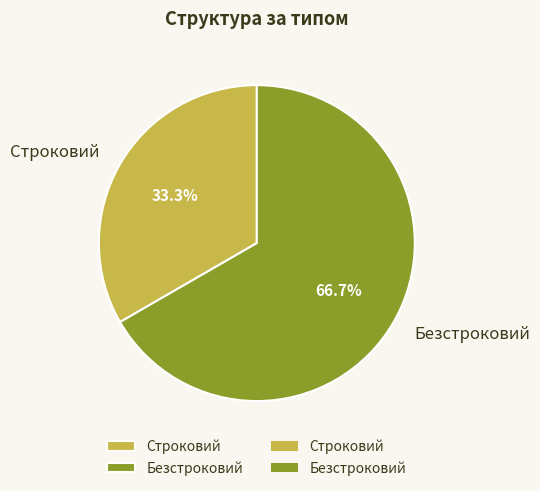

To the nearest percent, what is the difference between the largest and smallest slice percentages?

33%